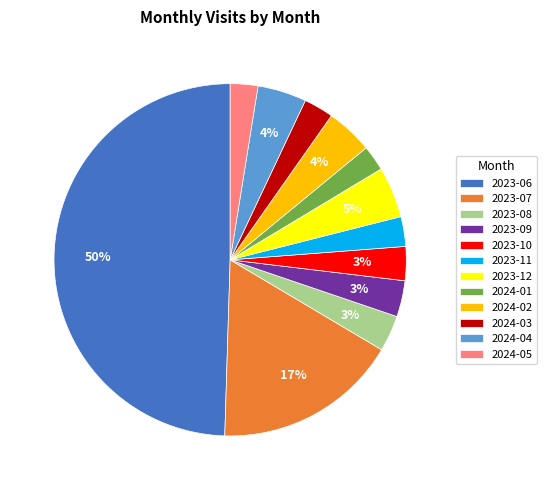

Which slice is the largest?

2023-06